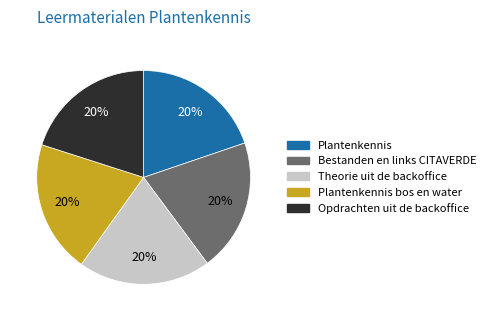

To the nearest percent, what is the average slice percentage?

20%